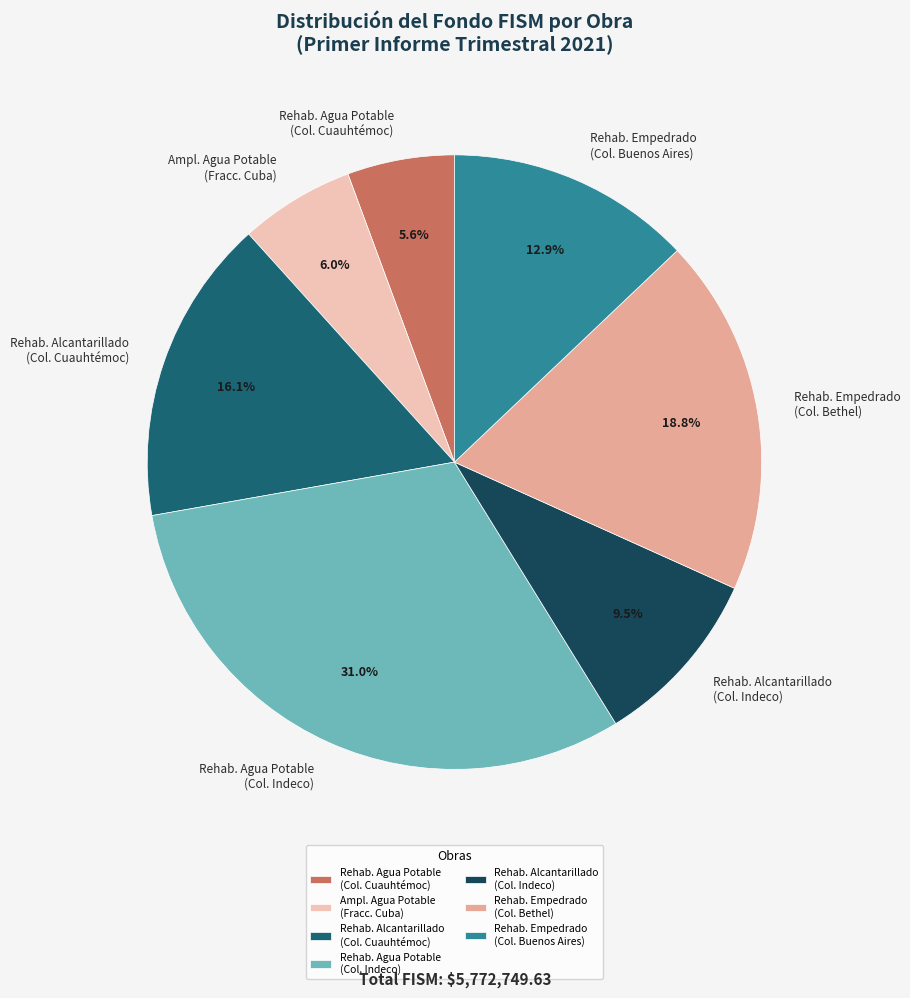

Is Rehab. Agua Potable (Col. Indeco) the majority of the pie?

No